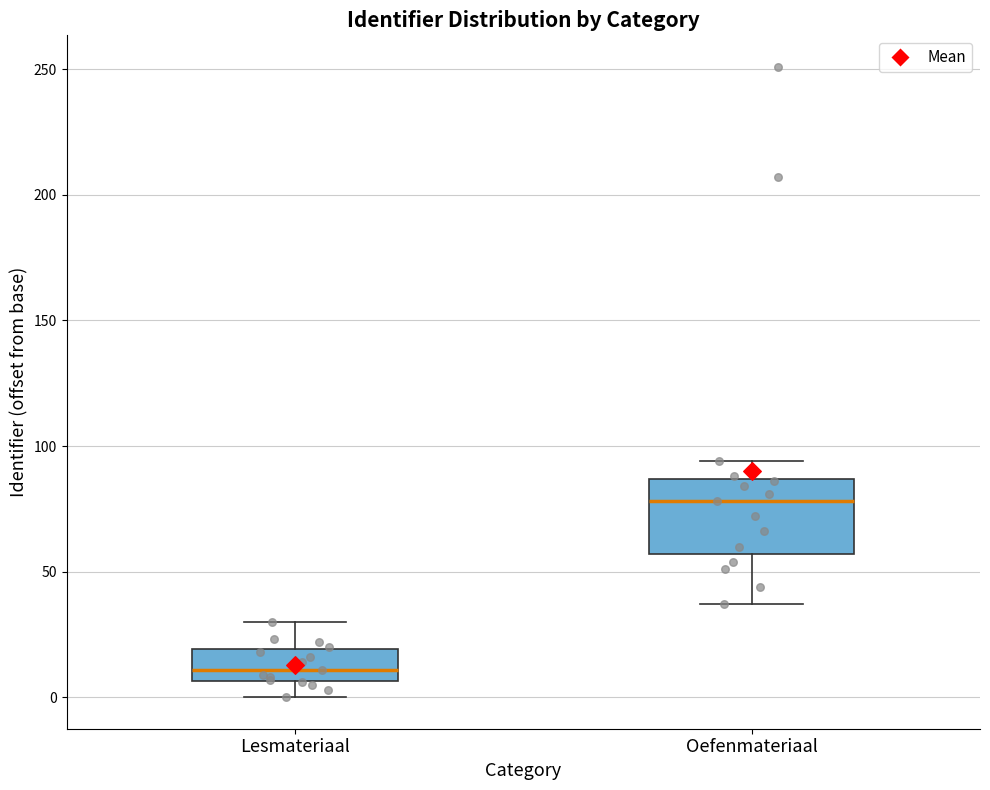

Which box's median line is the lowest?

Lesmateriaal